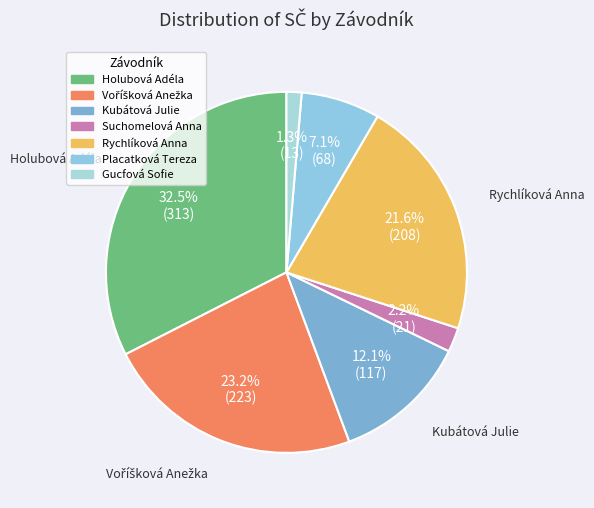

Which has a higher value, Suchomelová Anna or Gucfová Sofie?

Suchomelová Anna